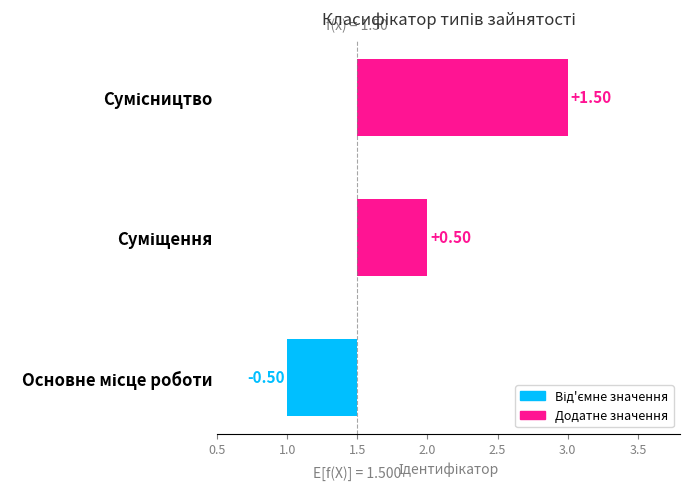

The value at Основне місце роботи is -0.3. True or false?

False